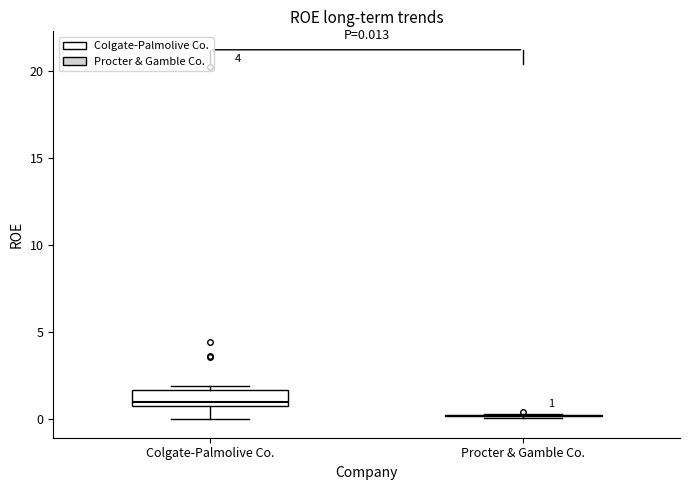

Which box is the tallest, from its lower edge to its upper edge?

Colgate-Palmolive Co.